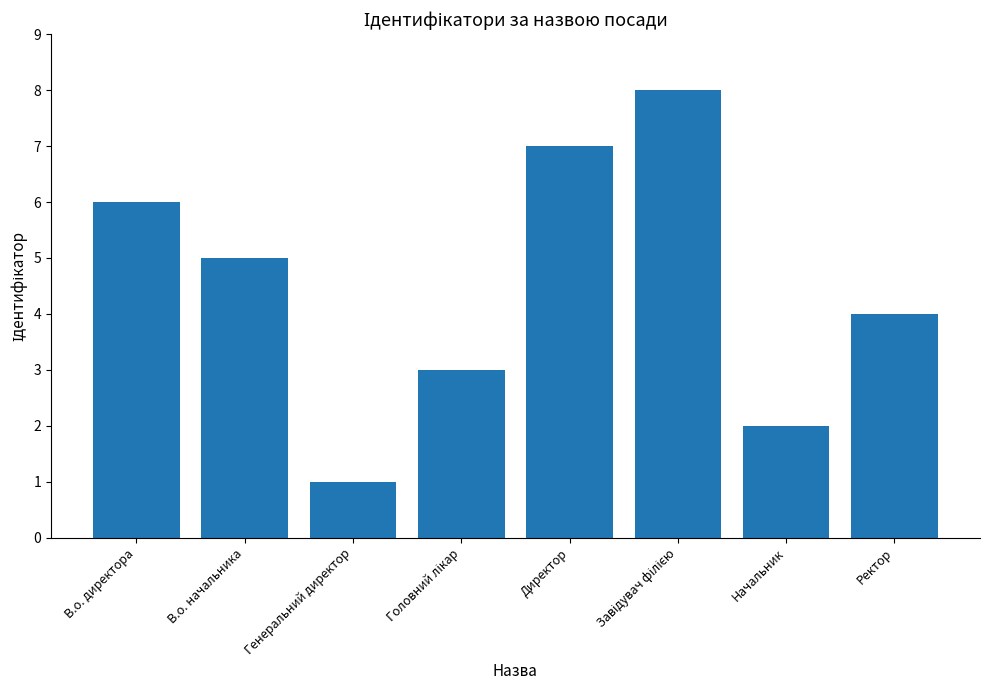

Reading left to right, what are all the values shown in this chart?

6	5	1	3	7	8	2	4